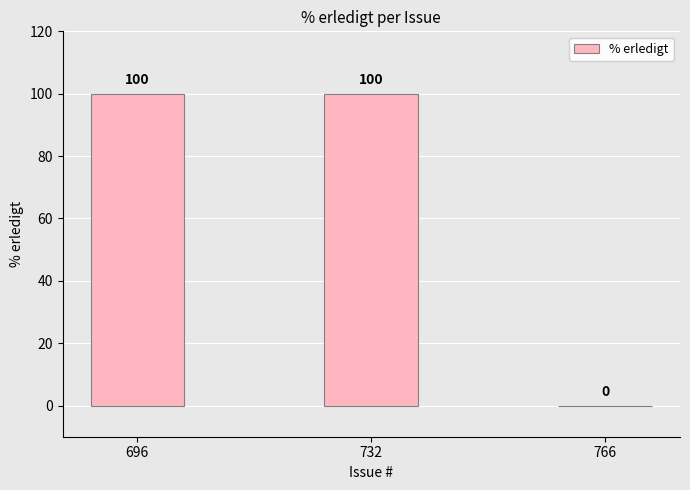

How many values are between 0 and 100?

3